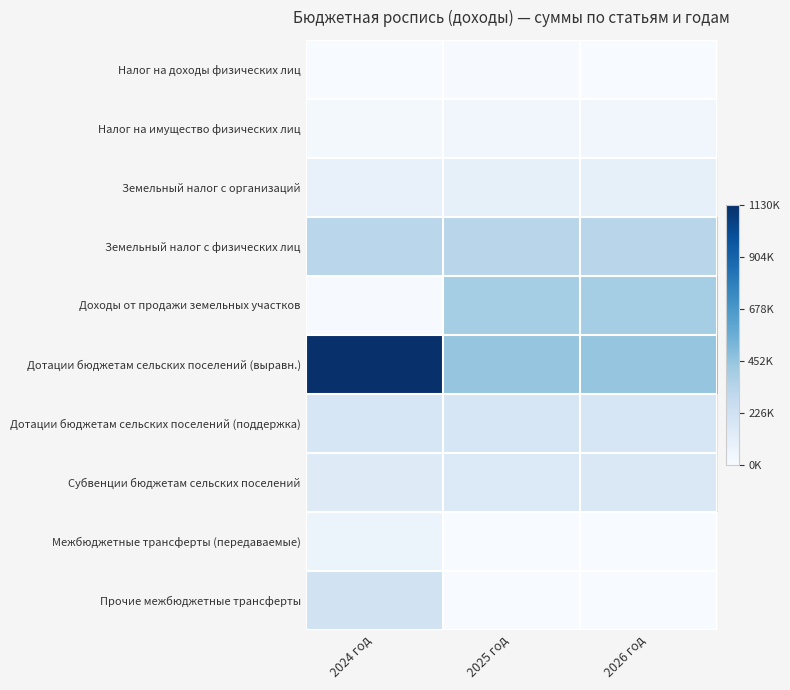

Count the number of categories in the chart.

3